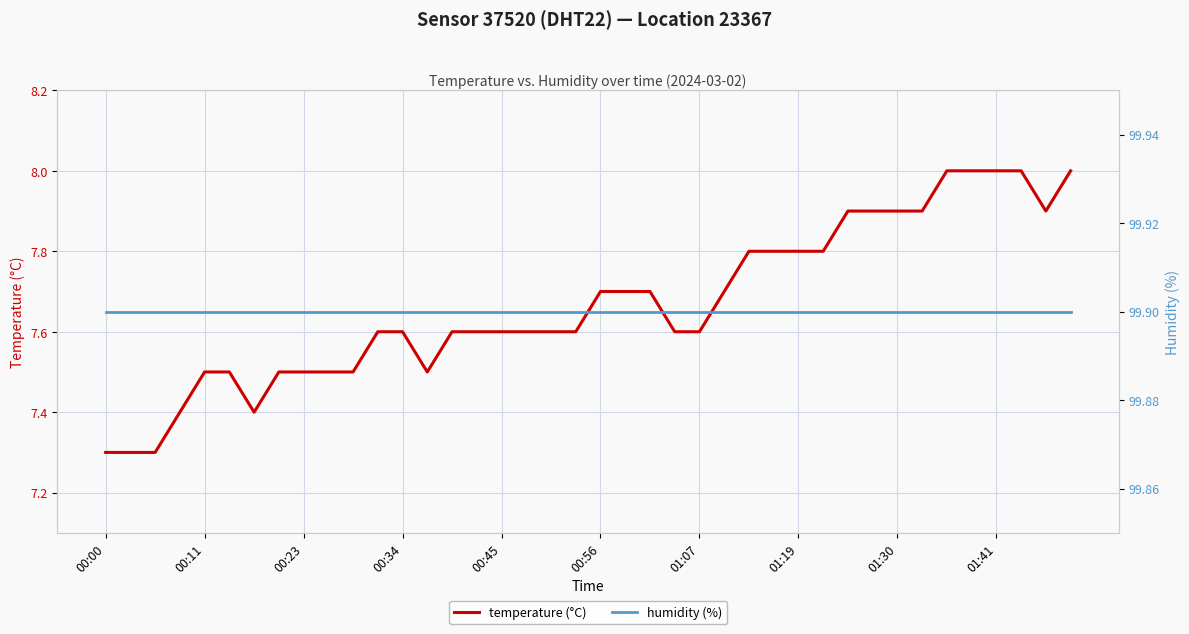

What is the total value across all series at 01:07?

107.5